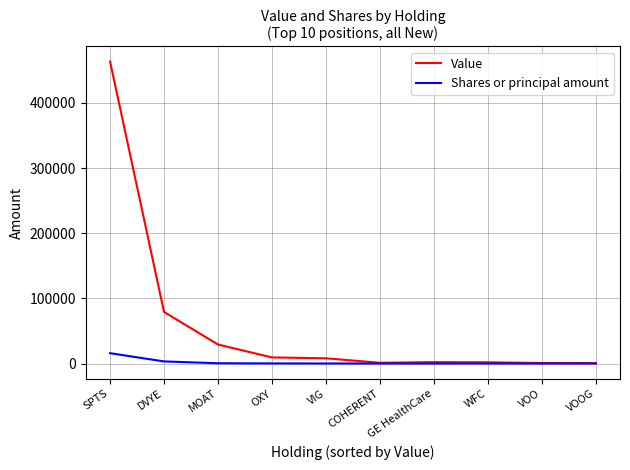

What position from the right is GE HealthCare?

4